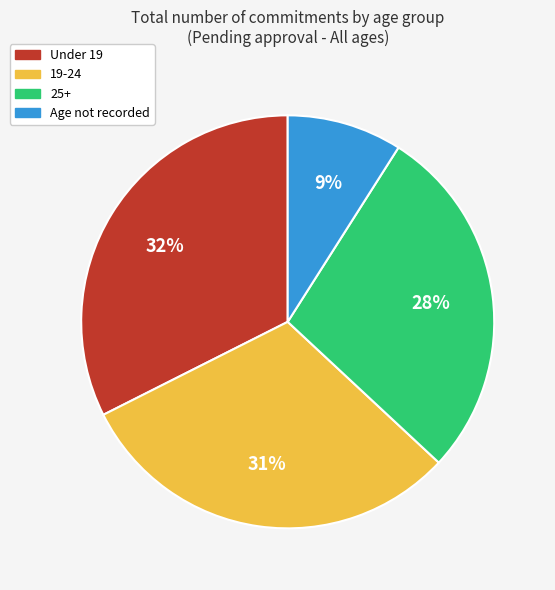

The 19-24 slice represents 31% of the pie. True or false?

True